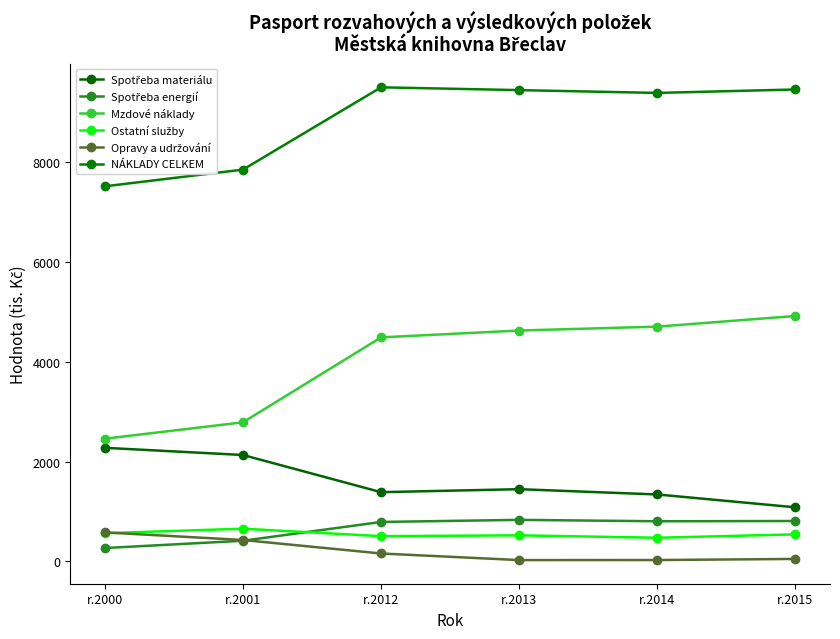

At which label does Spotřeba energií reach its peak?

r.2013